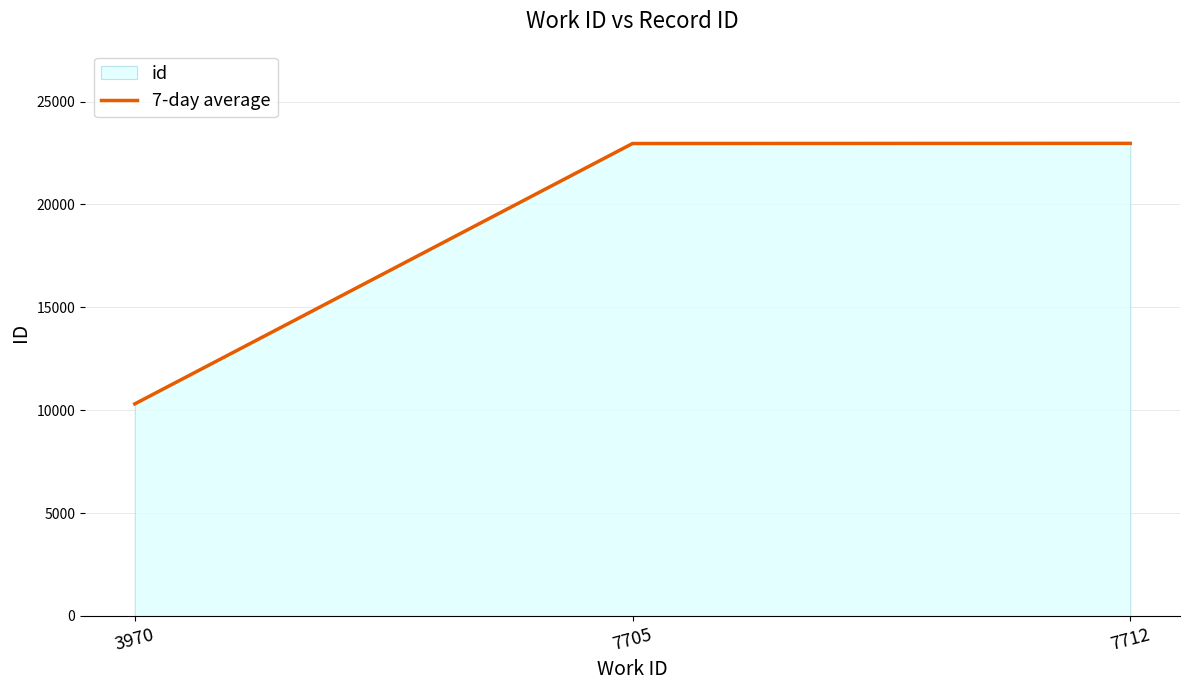

What is the difference between the maximum and minimum values?

12660